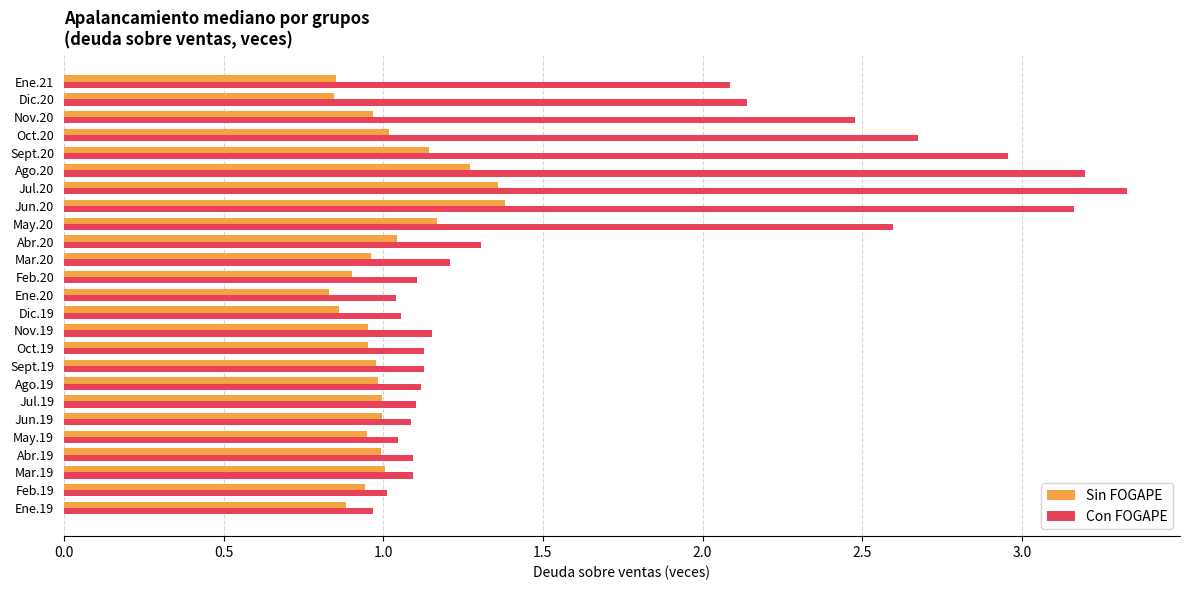

Which series has the largest total across all categories?

Con FOGAPE